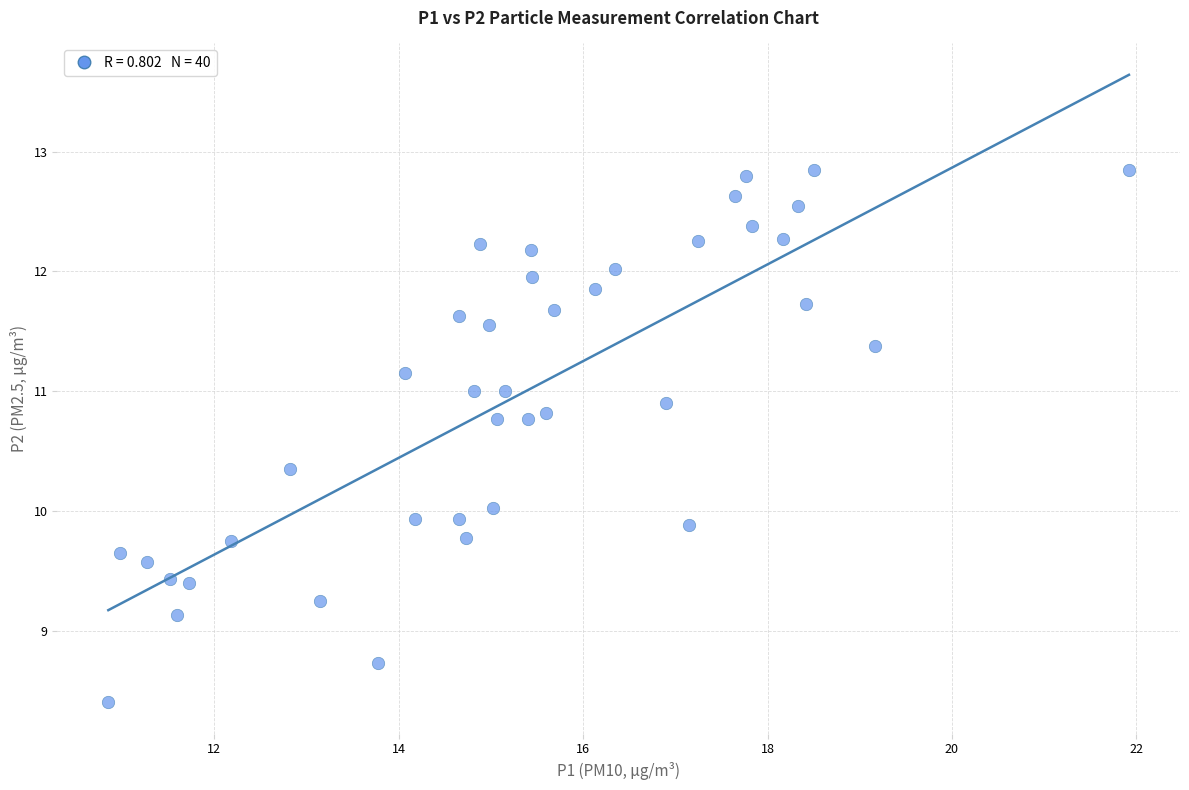

What is the range of X values (max minus min)?

11.1